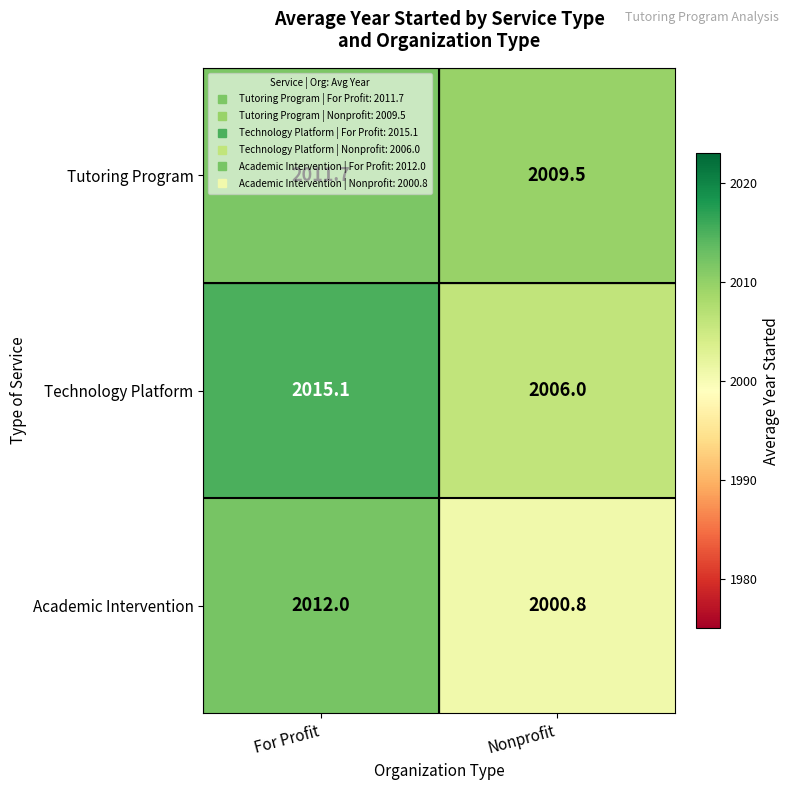

What is the maximum value for Technology Platform?

2015.1